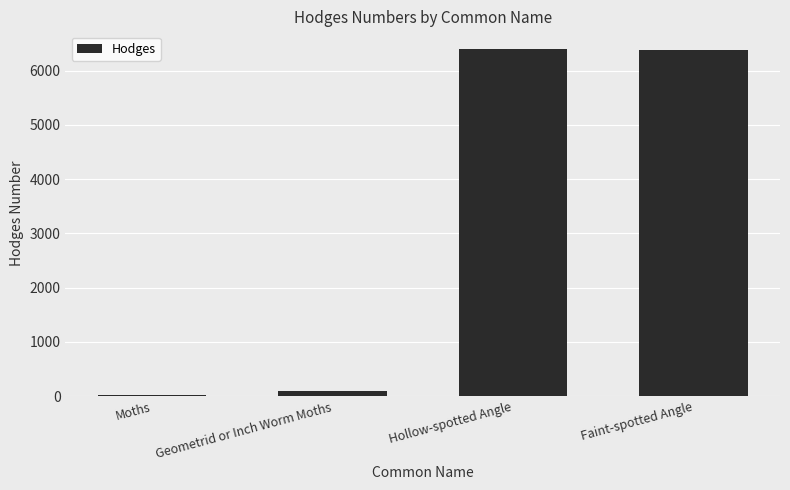

What is the value of the 3rd bar from the left?

6405.0